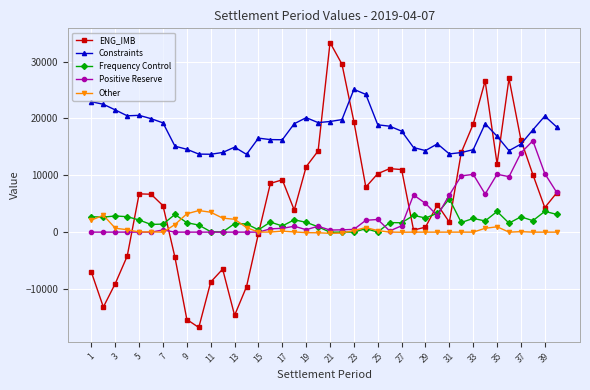

True or false: Frequency Control and Constraints intersect in this chart.

False